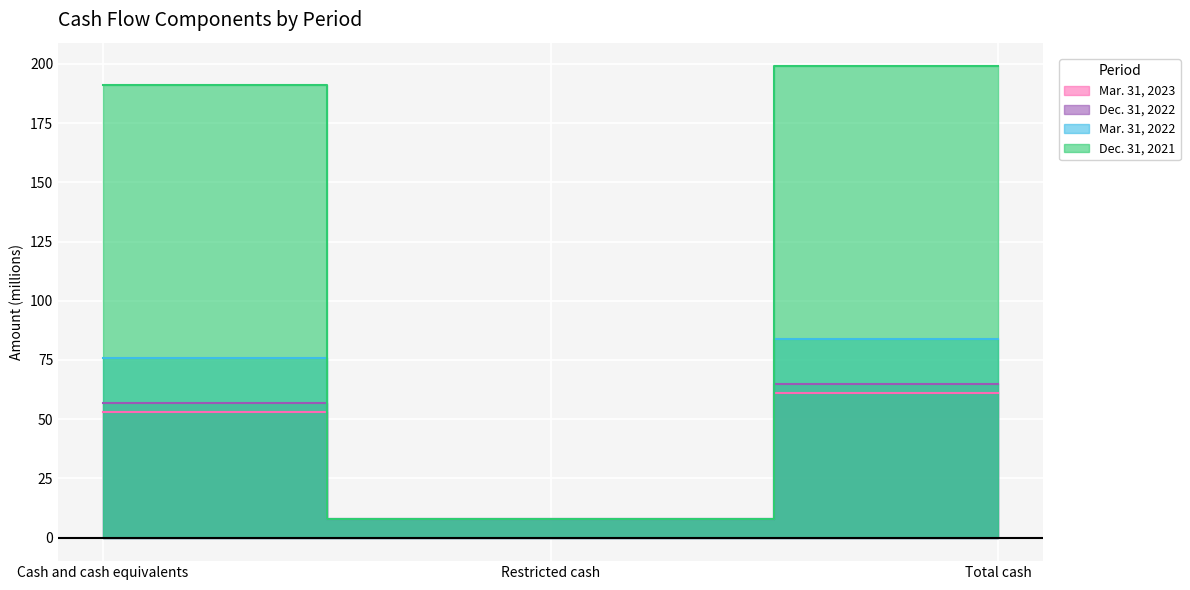

Does the chart display data point markers on the line(s)?

No